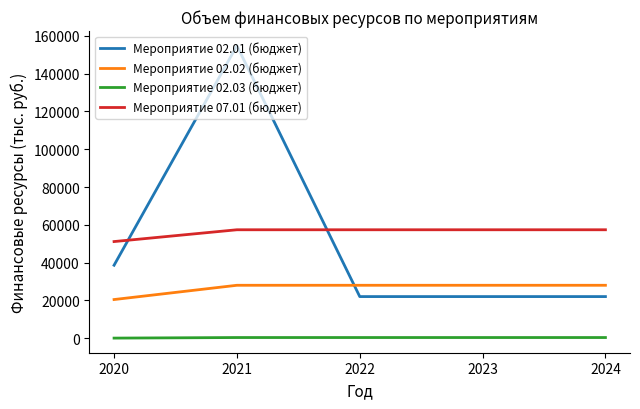

List the series in order of their peak value, highest first.

Мероприятие 02.01 (бюджет), Мероприятие 07.01 (бюджет), Мероприятие 02.02 (бюджет), Мероприятие 02.03 (бюджет)